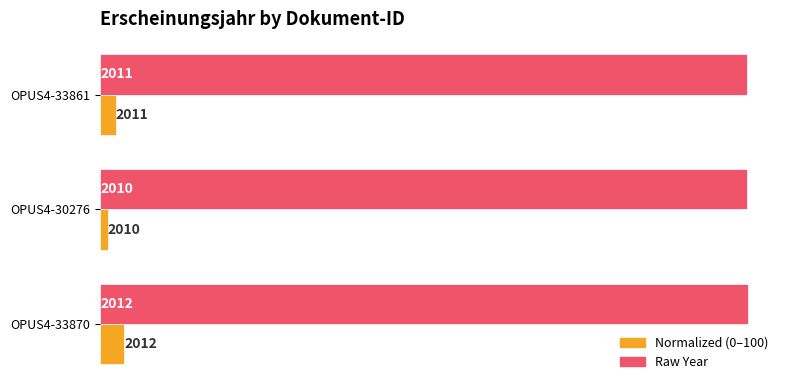

What is the total value across all series at OPUS4-33870?

2087